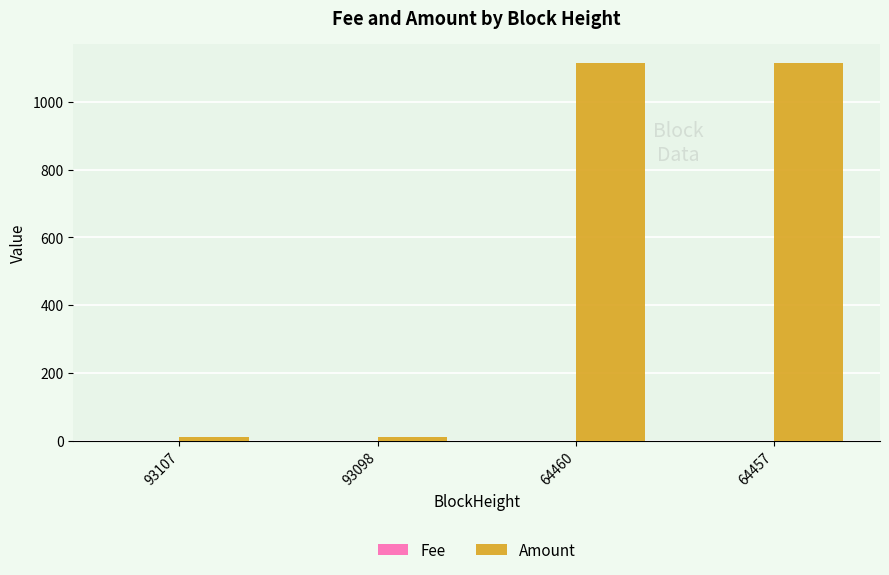

What is the maximum value shown in the chart?

1116.0